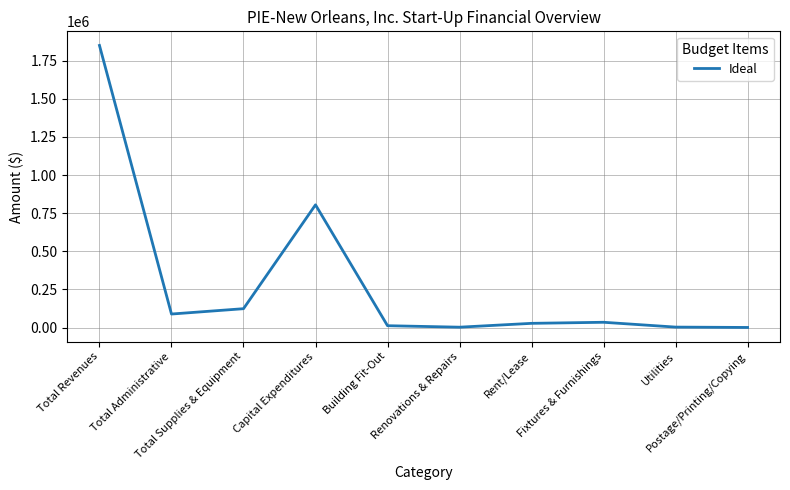

What is the greatest value displayed?

1850000.0